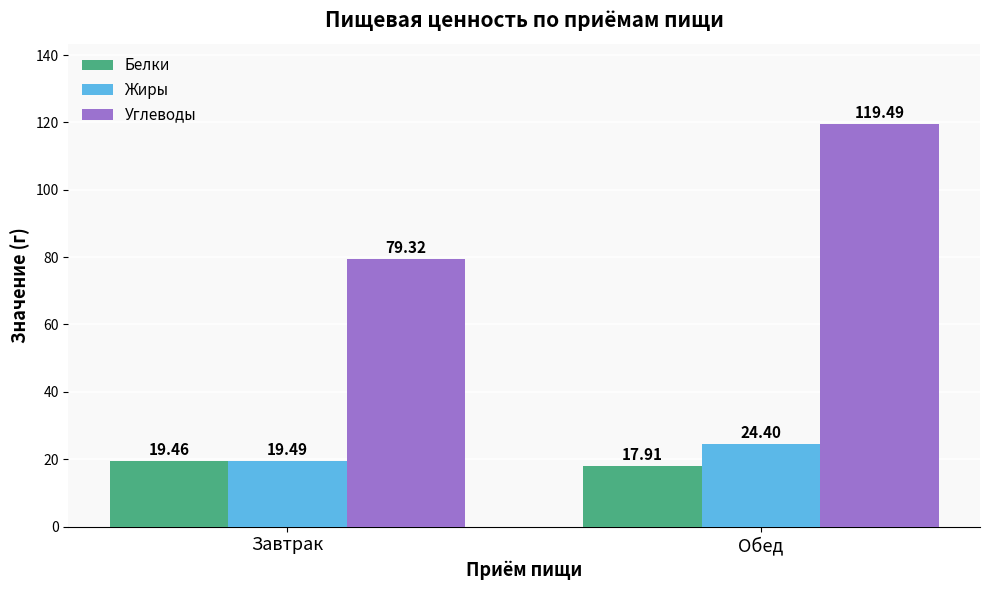

At which category is the sum across all series the highest?

Обед